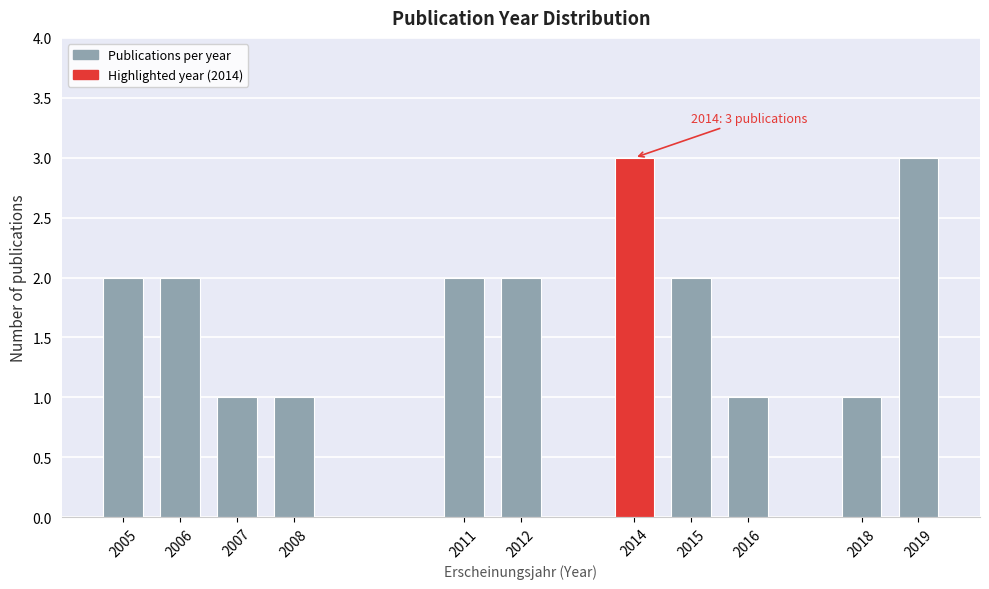

Reading right to left, extract all data points from this chart.

2019=3	2018=1	2016=1	2015=2	2014=3	2012=2	2011=2	2008=1	2007=1	2006=2	2005=2